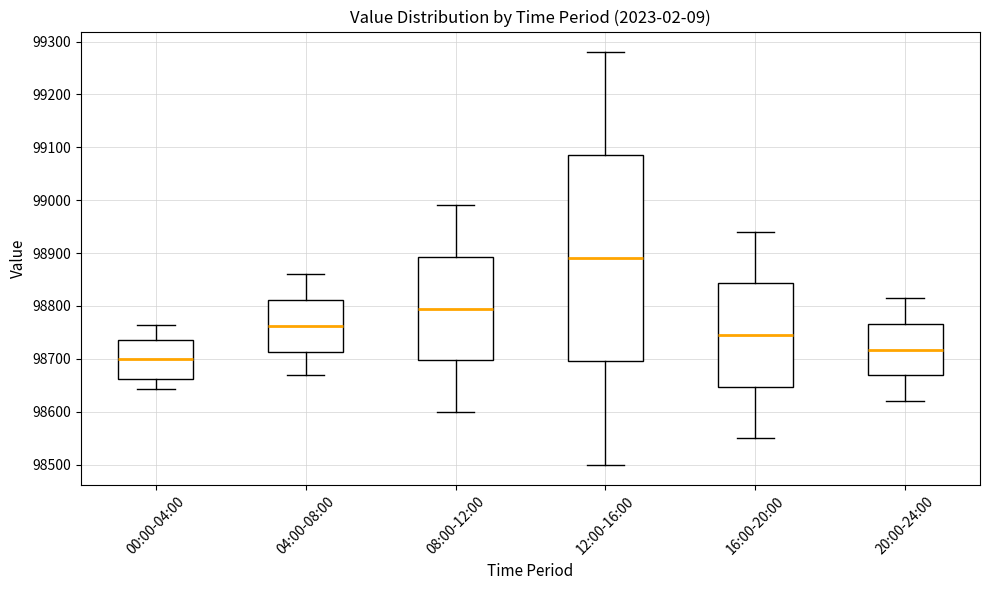

Reading left to right, read every box against the y-axis: the position of its median line, the range the box covers, and the ends of its whiskers. The values are not printed on the chart, so give them approximately, as read against the axis.

00:00-04:00: median 98700, box 98660 to 98740, whiskers 98640 to 98760
04:00-08:00: median 98760, box 98710 to 98810, whiskers 98670 to 98860
08:00-12:00: median 98800, box 98700 to 98890, whiskers 98600 to 98990
12:00-16:00: median 98890, box 98700 to 99090, whiskers 98500 to 99280
16:00-20:00: median 98750, box 98650 to 98840, whiskers 98550 to 98940
20:00-24:00: median 98720, box 98670 to 98770, whiskers 98620 to 98820